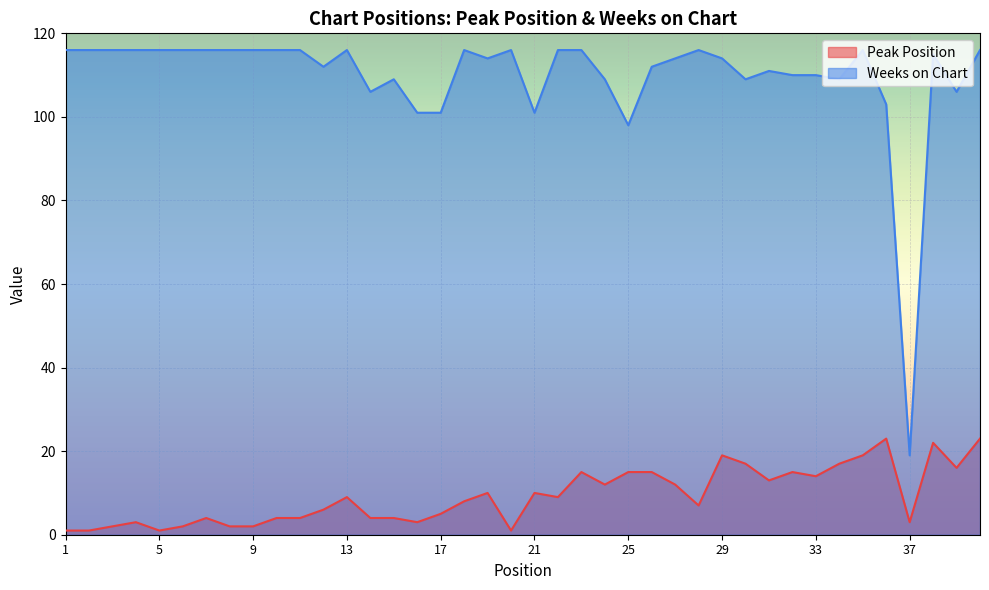

True or false: Peak Position and Weeks on Chart intersect in this chart.

False